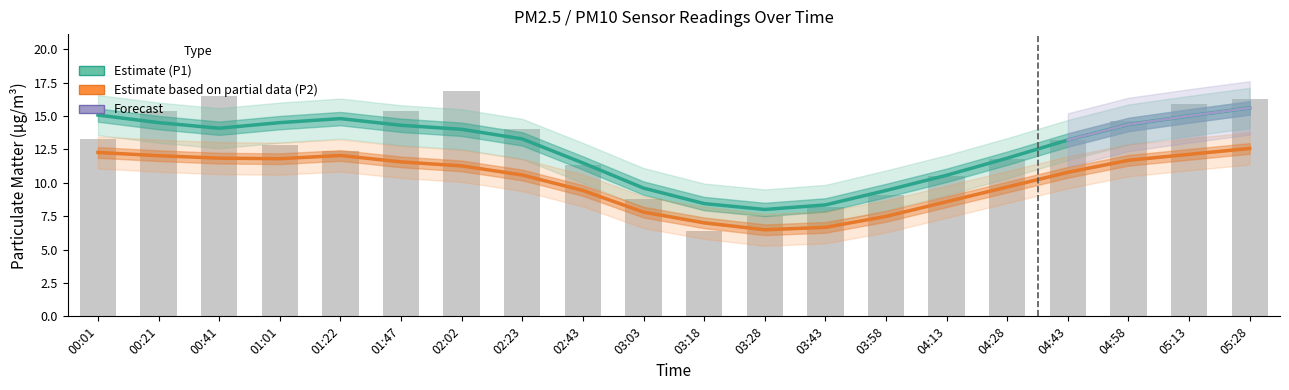

What is the label of the 19th bar from the right?

00:21